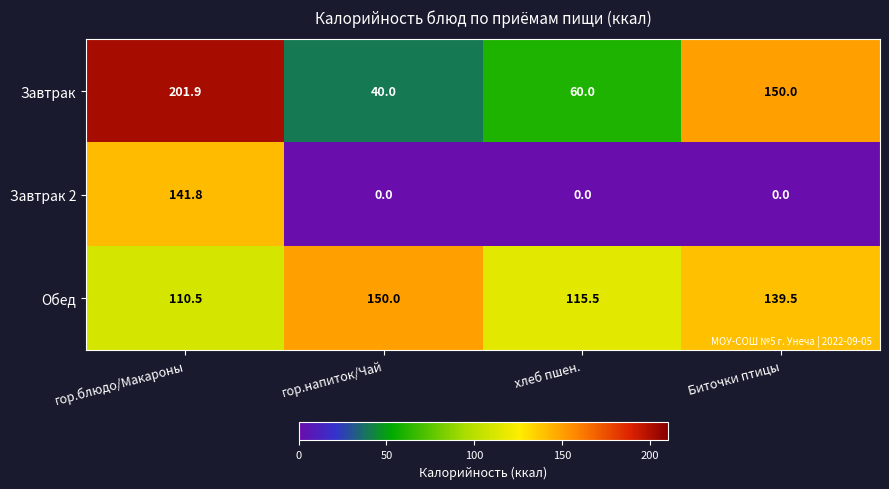

Is it true that Завтрак equals 201.9 at гор.блюдо/Макароны?

True